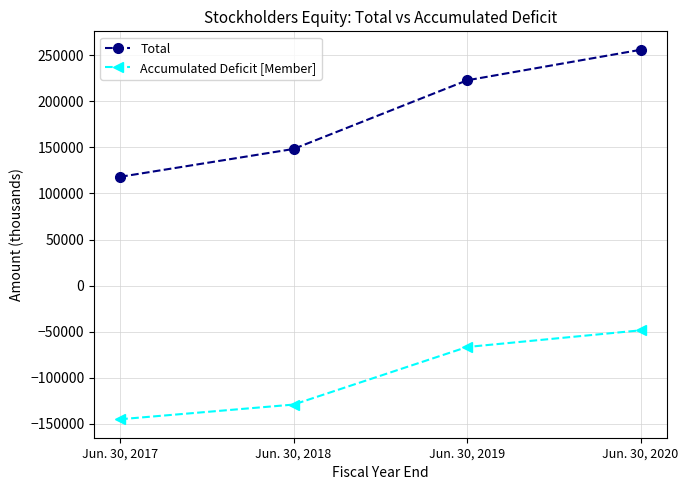

Where is Accumulated Deficit [Member] nearest to the value -96777?

Jun. 30, 2019